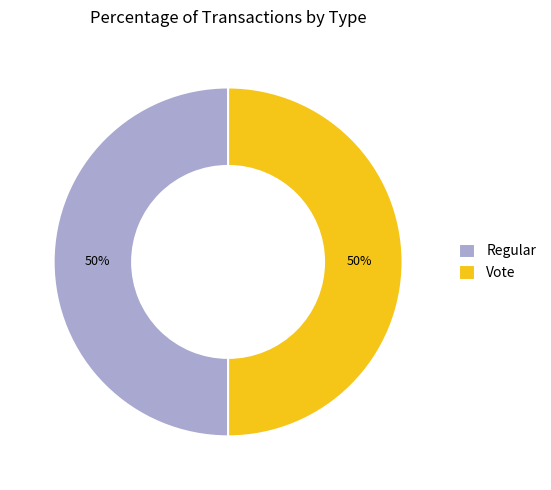

Is it true that Vote is 50% of the pie?

True